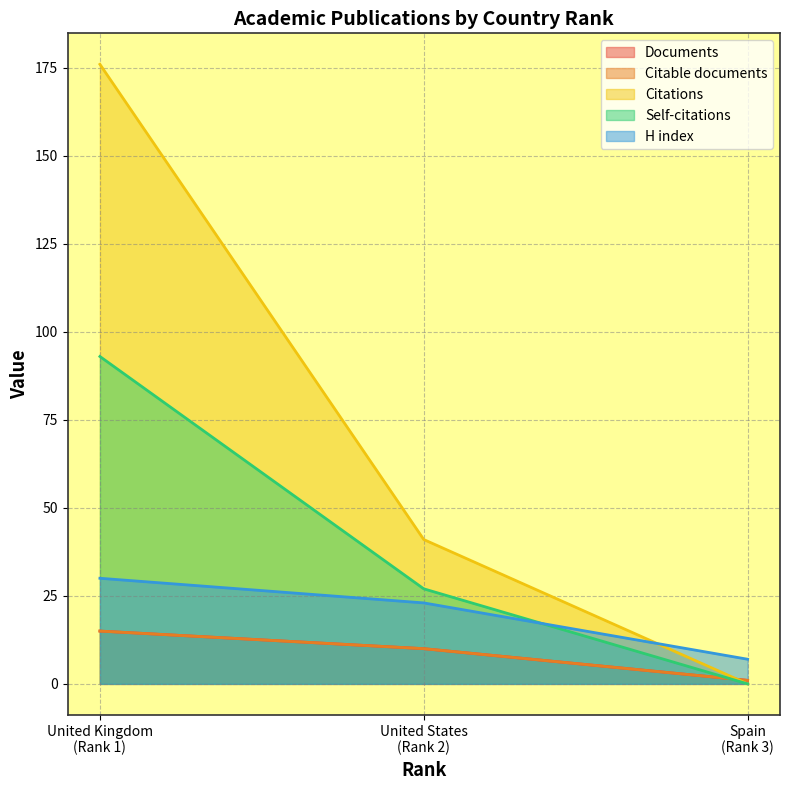

How many distinct data groups are displayed?

5